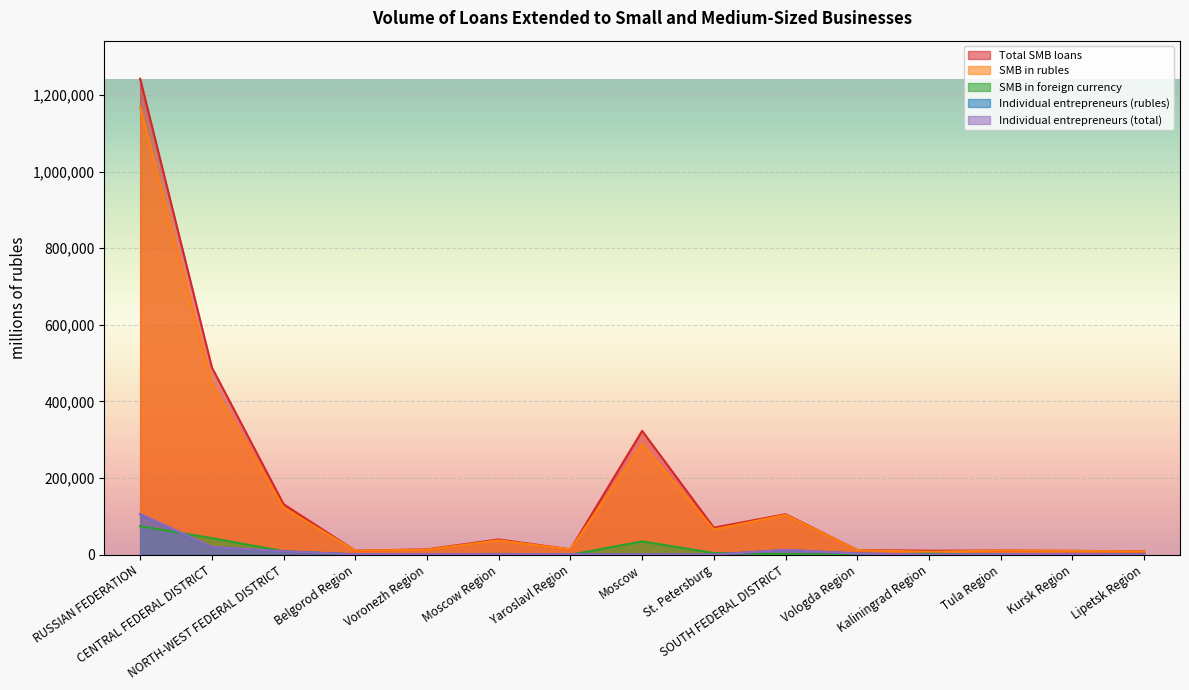

Reading right to left, what are all the values shown in this chart?

Total SMB loans: 8876	10129	10913	10467	12180	105829	70648	323376	13929	39954	14028	10603	131989	489072	1242490
SMB in rubles: 8499	10089	10877	7665	11955	104208	66056	288552	13916	37666	13271	10492	122755	445733	1167878
SMB in foreign currency: 377	40	36	2802	225	1621	4592	34824	13	2288	757	111	9234	43339	74612
Individual entrepreneurs (rubles): 834	1997	1078	474	3155	12442	418	891	1292	1583	1895	1163	8728	20282	105746
Individual entrepreneurs (total): 834	1997	1078	475	3156	12500	419	1040	1292	1587	1900	1164	8731	20550	106629